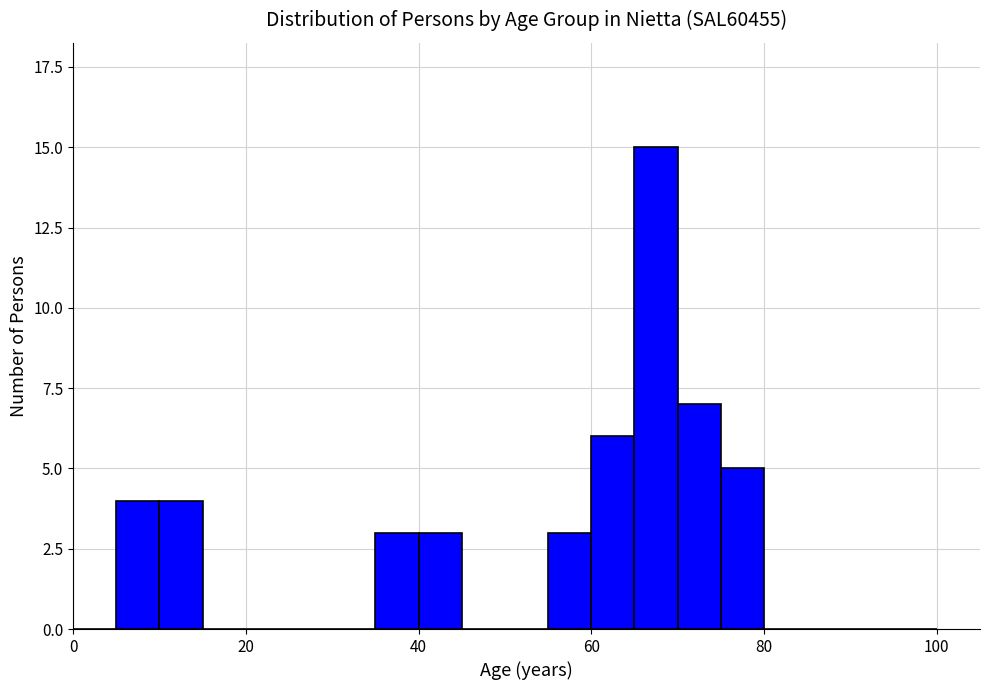

Around what value on the x-axis is the tallest bar? Give the approximate position of its centre, as read against the axis.

68